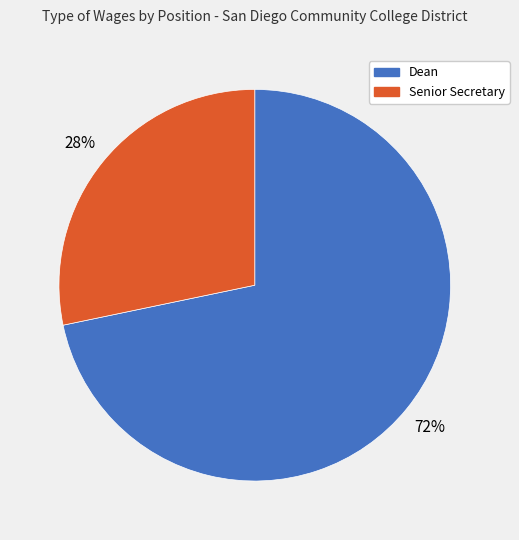

Rank the categories by value from highest to lowest.

Dean, Senior Secretary